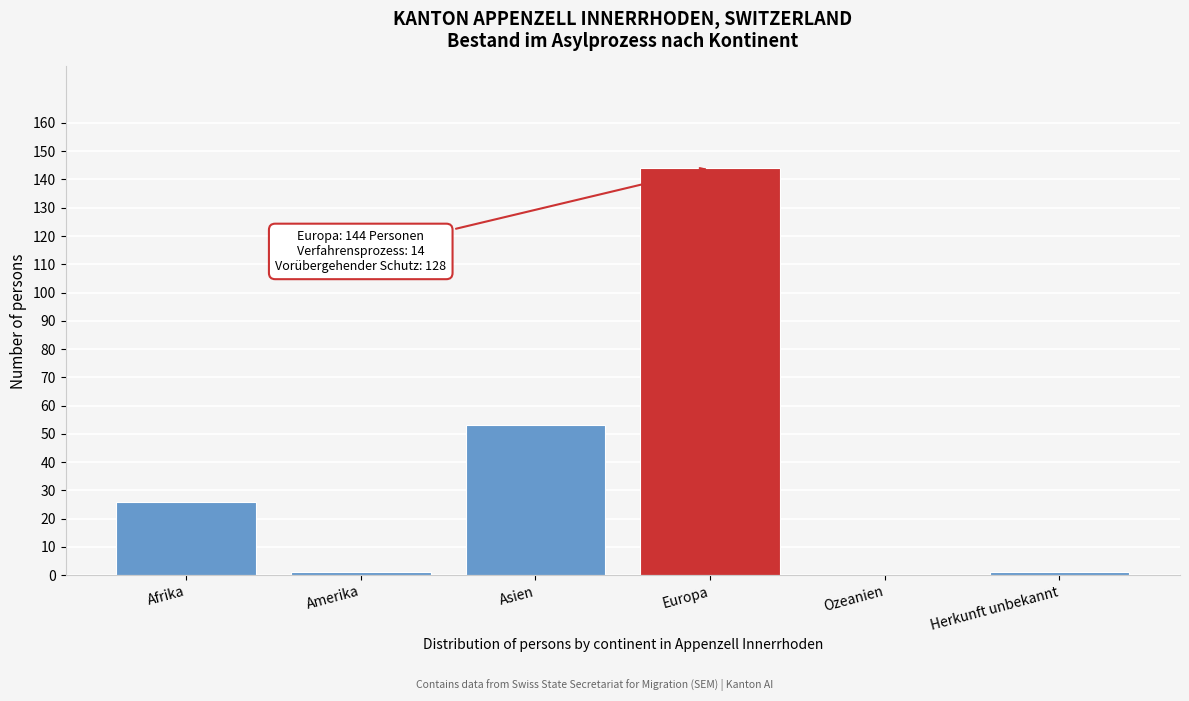

Reading right to left, transcribe all the data shown in this chart.

Herkunft unbekannt=1	Ozeanien=0	Europa=144	Asien=53	Amerika=1	Afrika=26